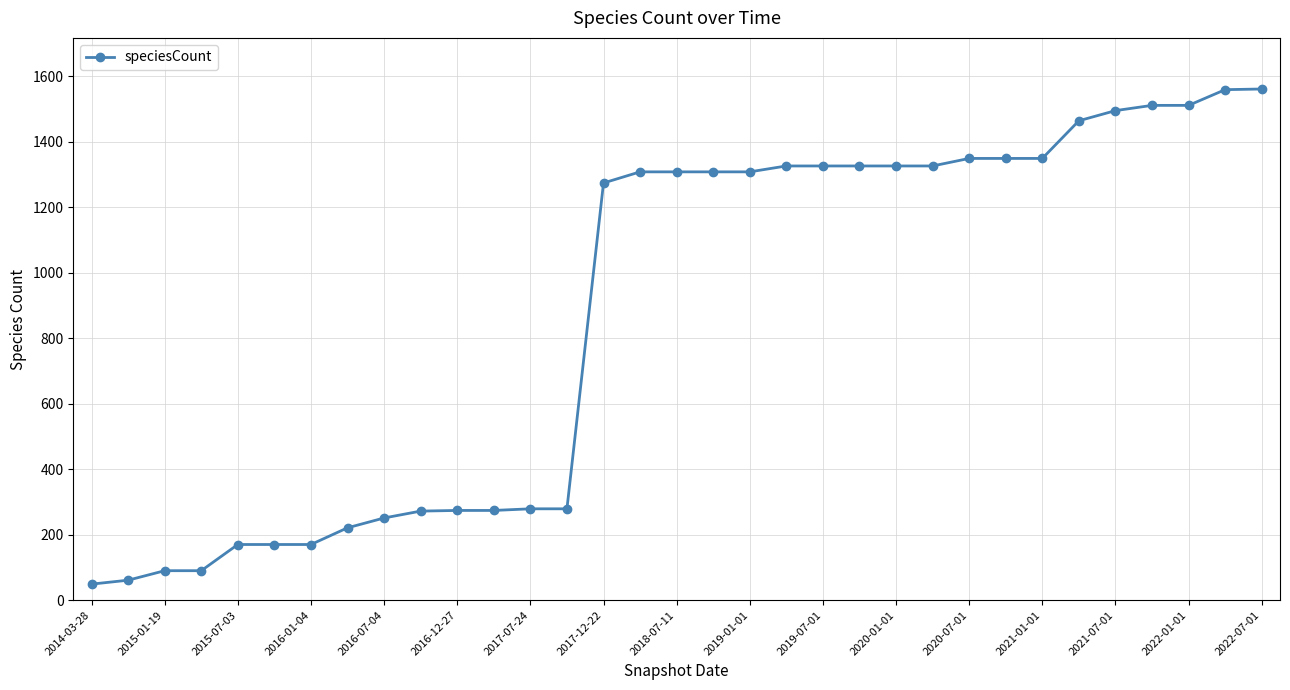

What is the greatest value displayed?

1561